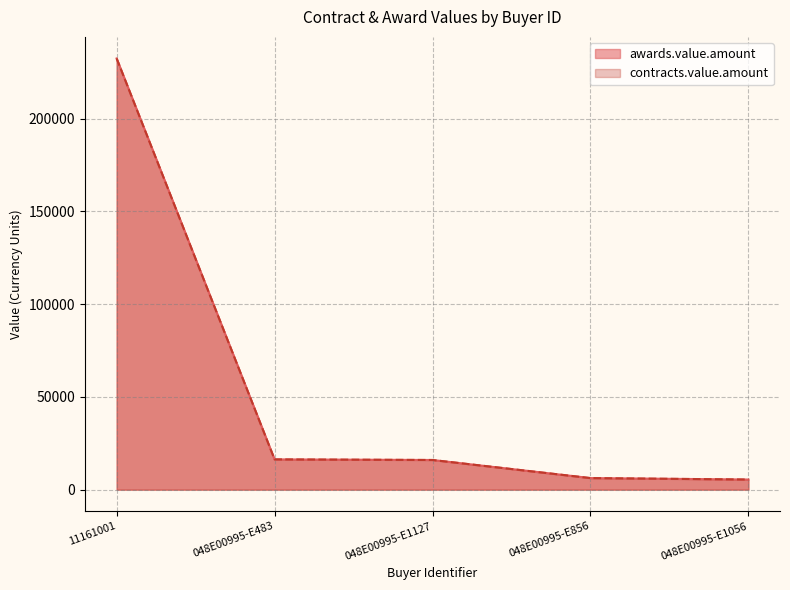

The value of awards.value.amount at 048E00995-E856 is 3122.7. True or false?

False